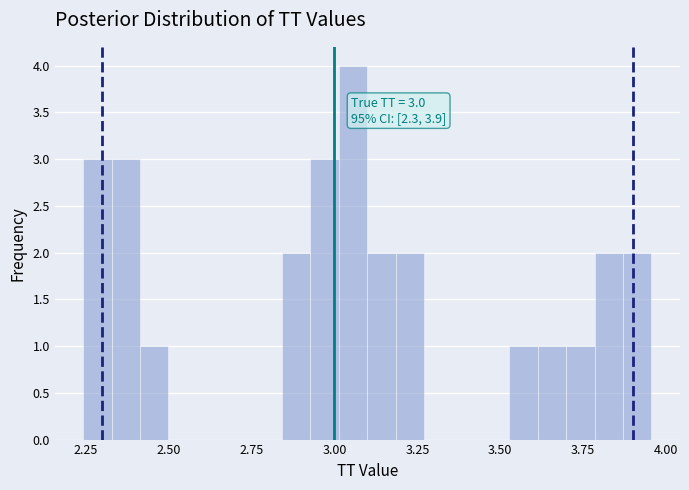

Read against the x-axis, roughly where is the centre of the tallest bar?

3.05